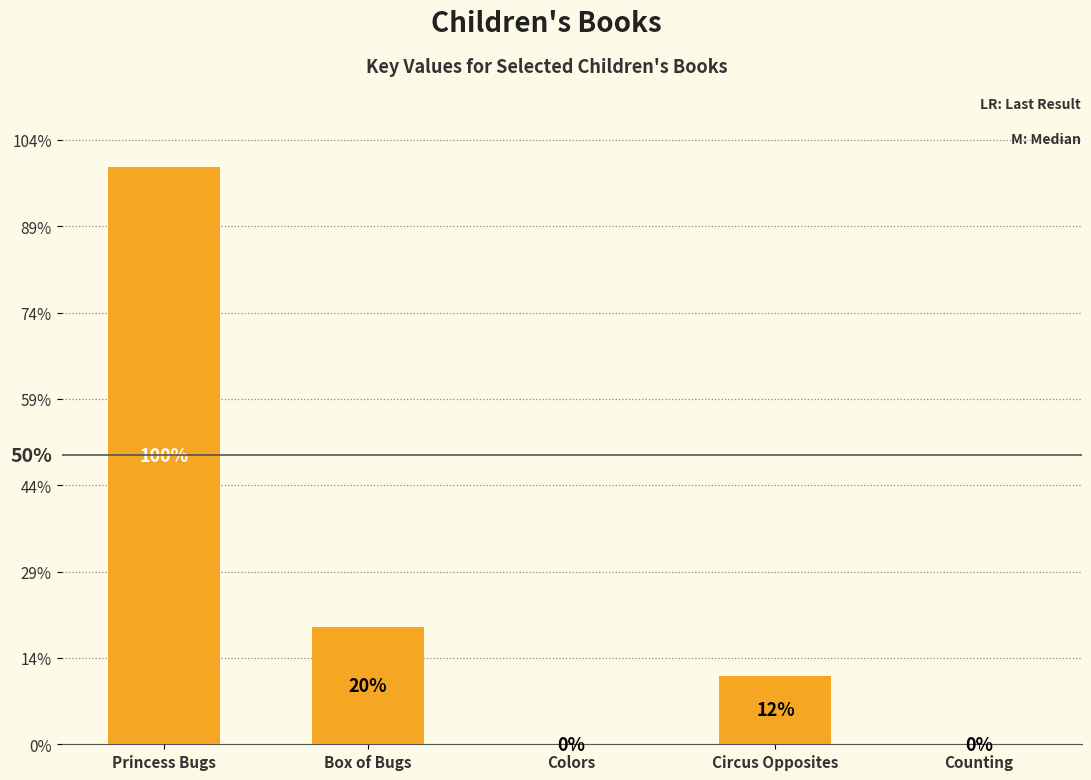

Are the bars horizontal?

No